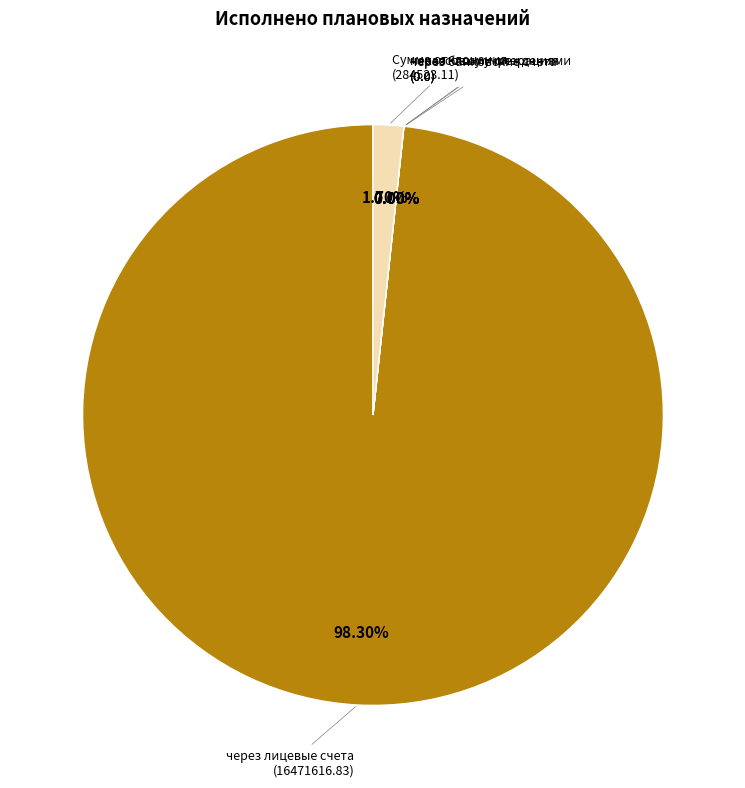

What is the smallest slice in the pie chart?

через банковские счета
(0.0)